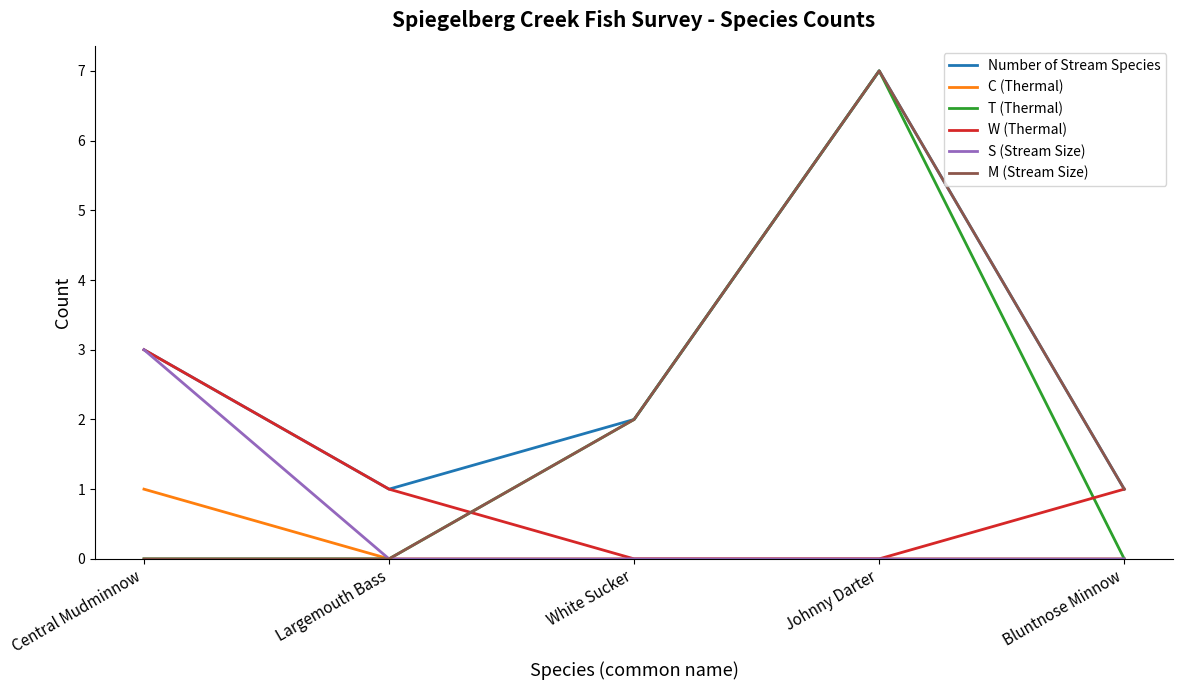

How many lines are shown in the chart?

6